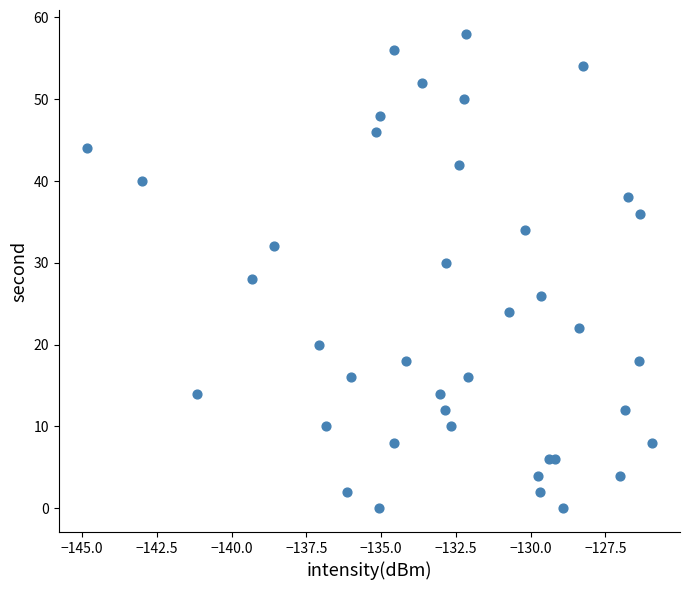

What is the range of Y values (max minus min)?

58